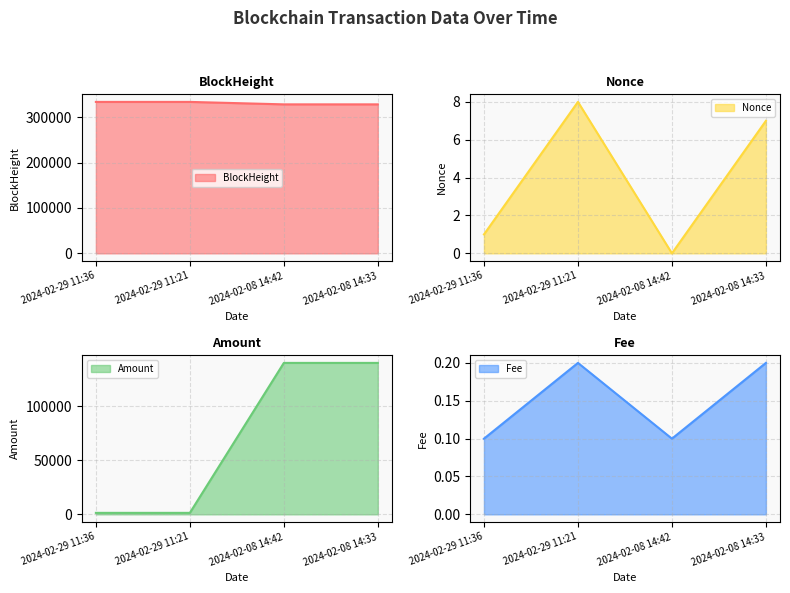

Does the chart have visible grid lines?

Yes